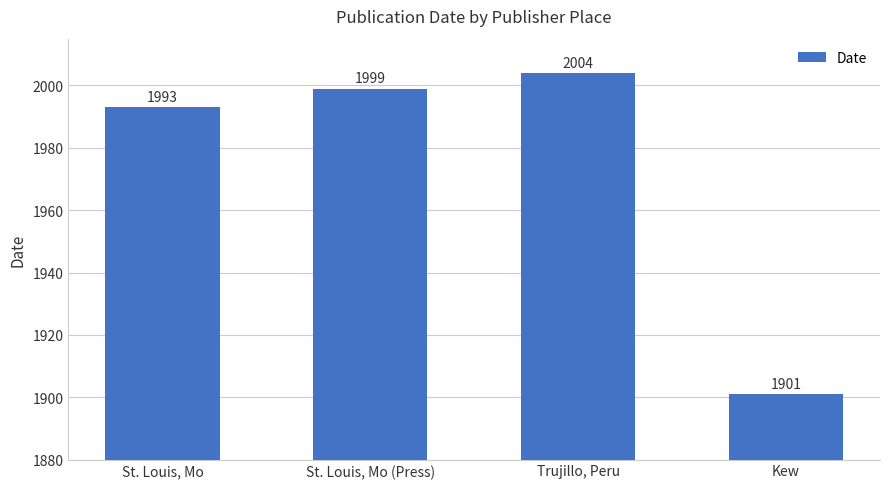

True or false: the data shows 1999 at St. Louis, Mo (Press).

True